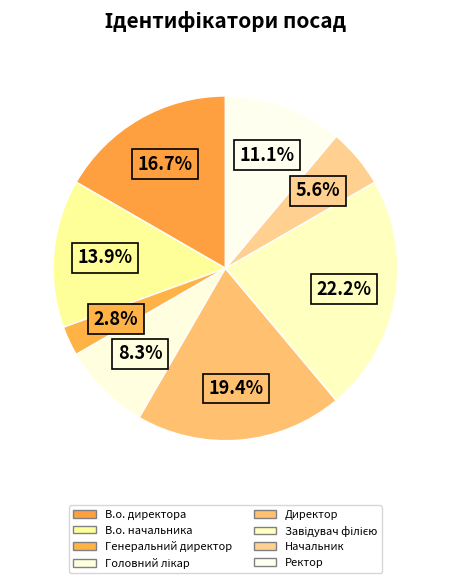

To the nearest percent, what is the combined percentage of Начальник and В.о. директора?

22%